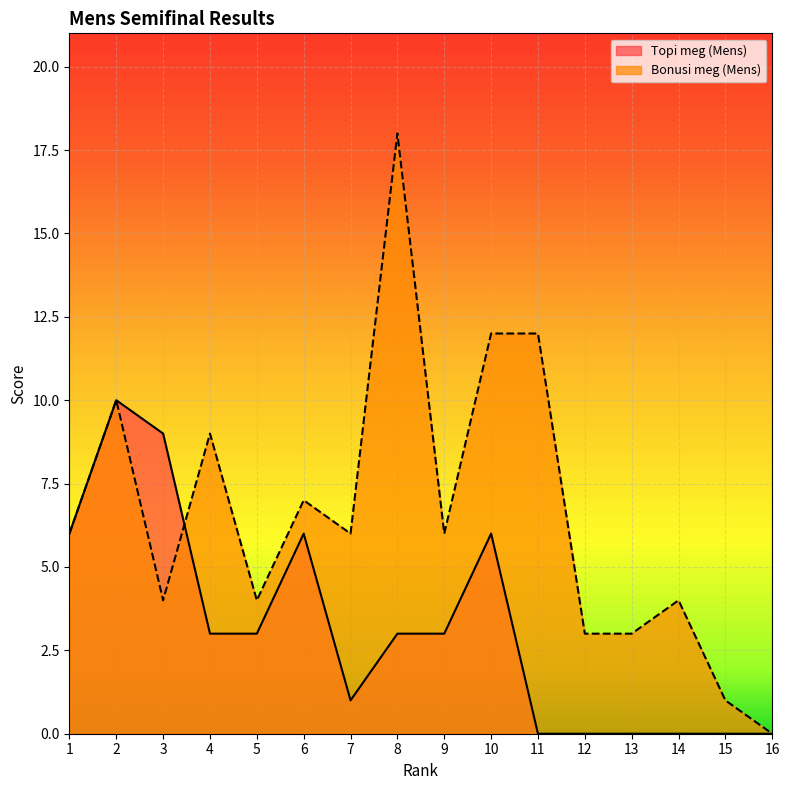

After their last crossing, which series has the higher values: Bonusi meg (Mens) or Topi meg (Mens)?

Bonusi meg (Mens)